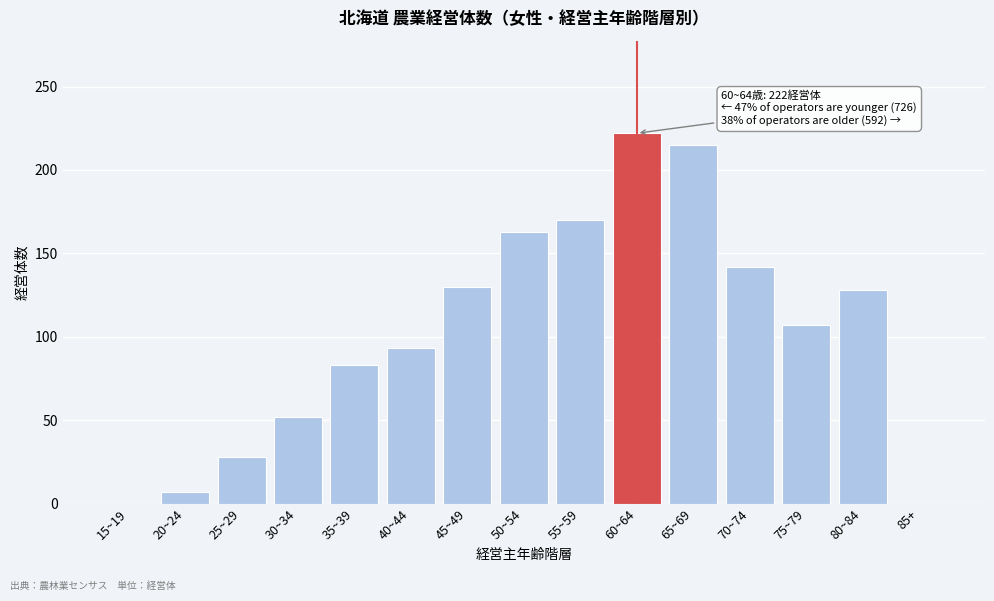

Reading right to left, what are all the values shown in this chart?

85+=0	80~84=128	75~79=107	70~74=142	65~69=215	60~64=222	55~59=170	50~54=163	45~49=130	40~44=93	35~39=83	30~34=52	25~29=28	20~24=7	15~19=0